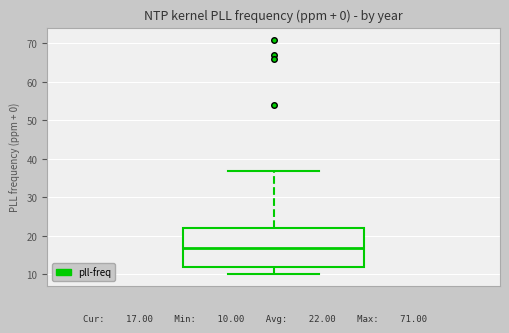

Transcribe this box plot: give where the median line is, the range the box spans, and where the two whiskers end, as read against the y-axis. The values are not printed on the chart, so give them approximately, as read against the axis.

median 17, box 12 to 22, whiskers 10 to 37